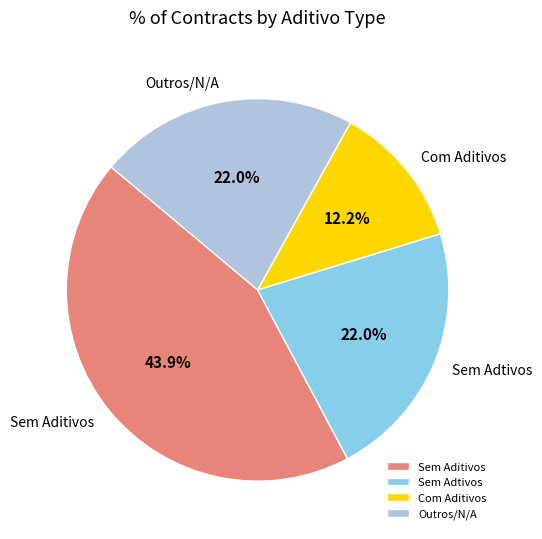

Does Outros/N/A account for over 50% of the chart?

No